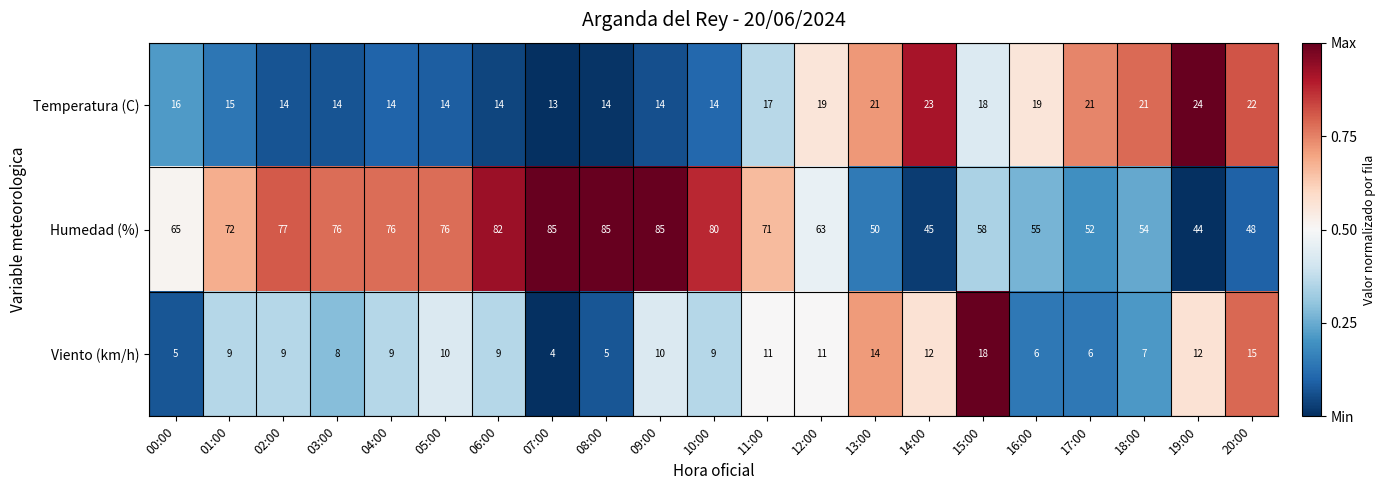

At which category is the sum across all series the highest?

09:00